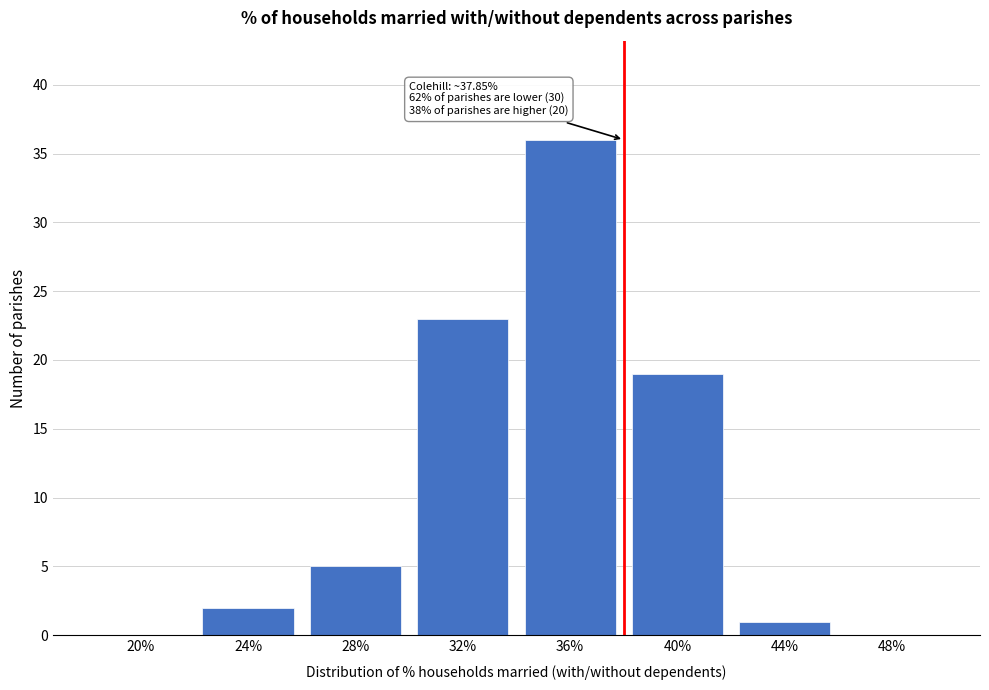

Reading left to right, extract all data points from this chart.

20%=0	24%=2	28%=5	32%=23	36%=36	40%=19	44%=1	48%=0